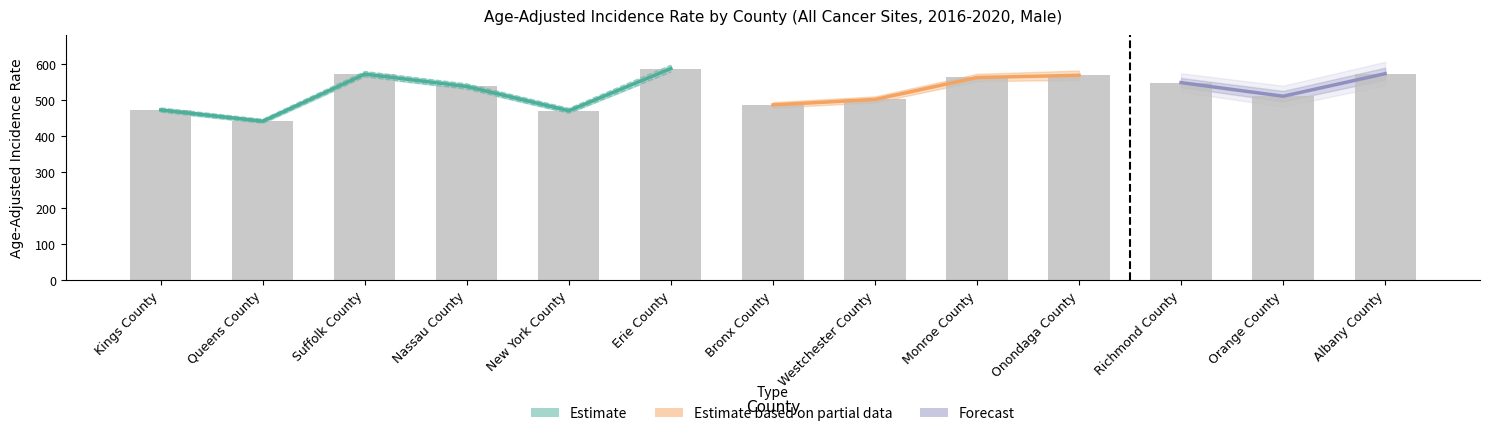

Reading right to left, transcribe all the data shown in this chart.

Albany County=573.0	Orange County=510.4	Richmond County=548.2	Onondaga County=568.5	Monroe County=562.4	Westchester County=501.4	Bronx County=486.3	Erie County=587.3	New York County=470.0	Nassau County=537.4	Suffolk County=571.8	Queens County=440.9	Kings County=472.2